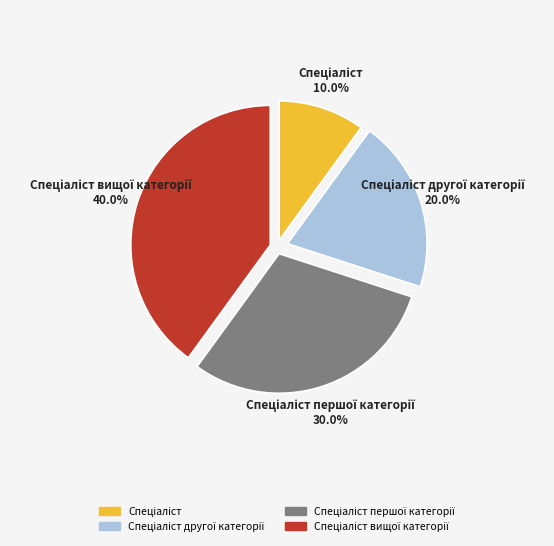

Does any single category account for the majority?

No